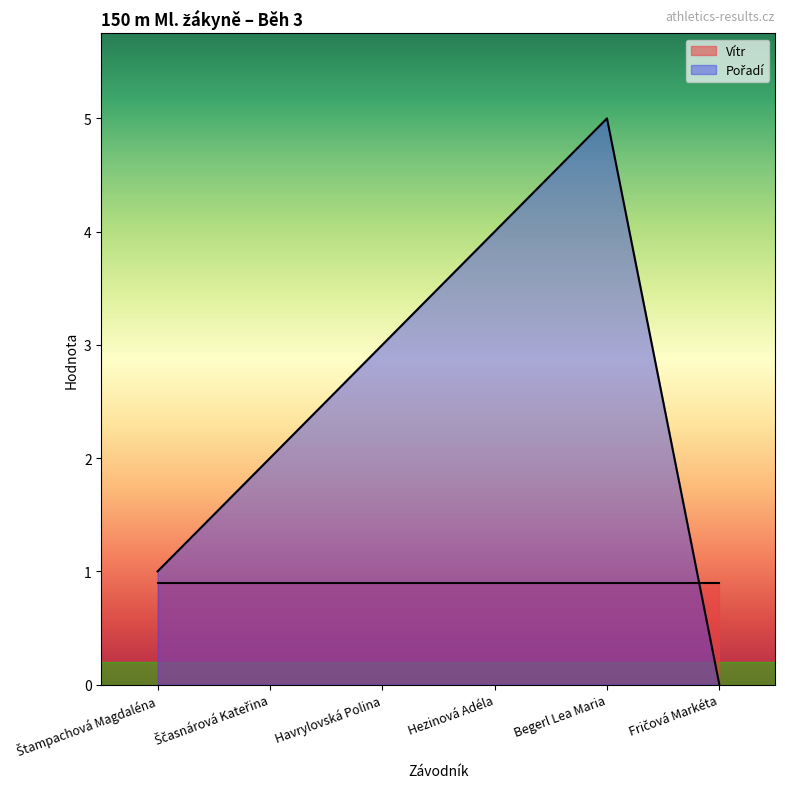

Where is the first local maximum?

Begerl Lea Maria